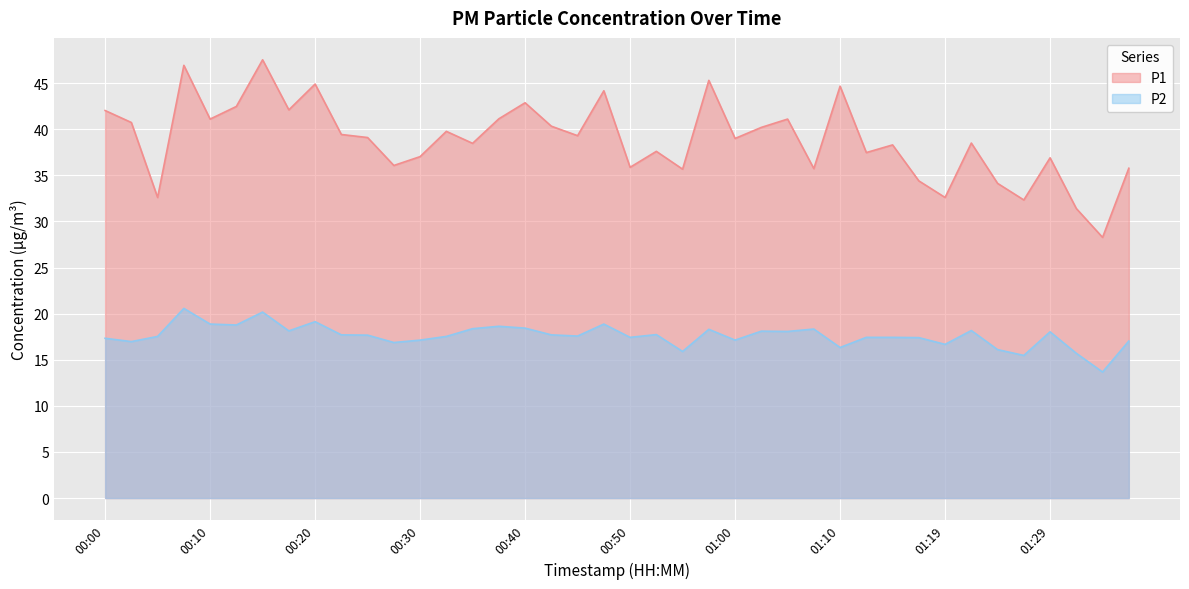

What is the label of the 21st point from the left?

00:50